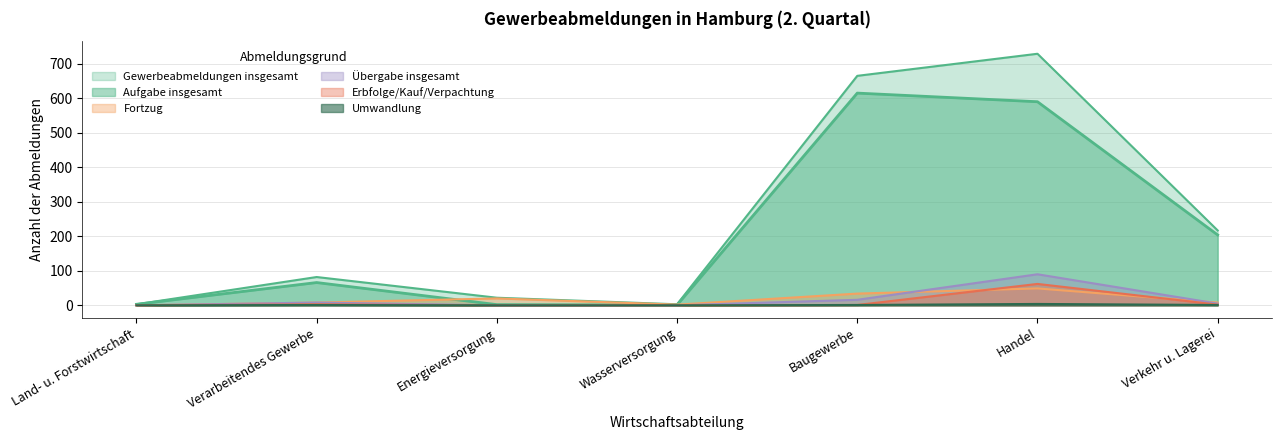

Where does the Gewerbeabmeldungen insgesamt series first go above 82?

Baugewerbe